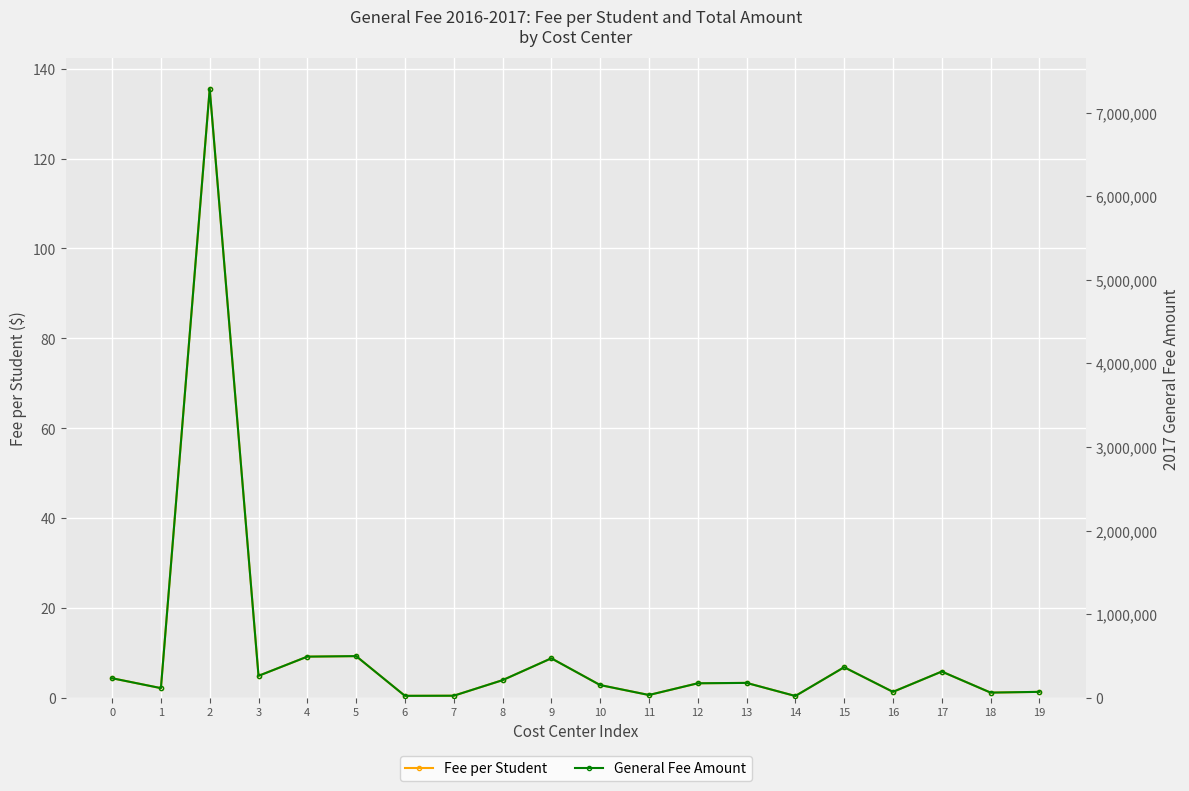

Between 1 and 5, which series saw the biggest shift?

General Fee Amount